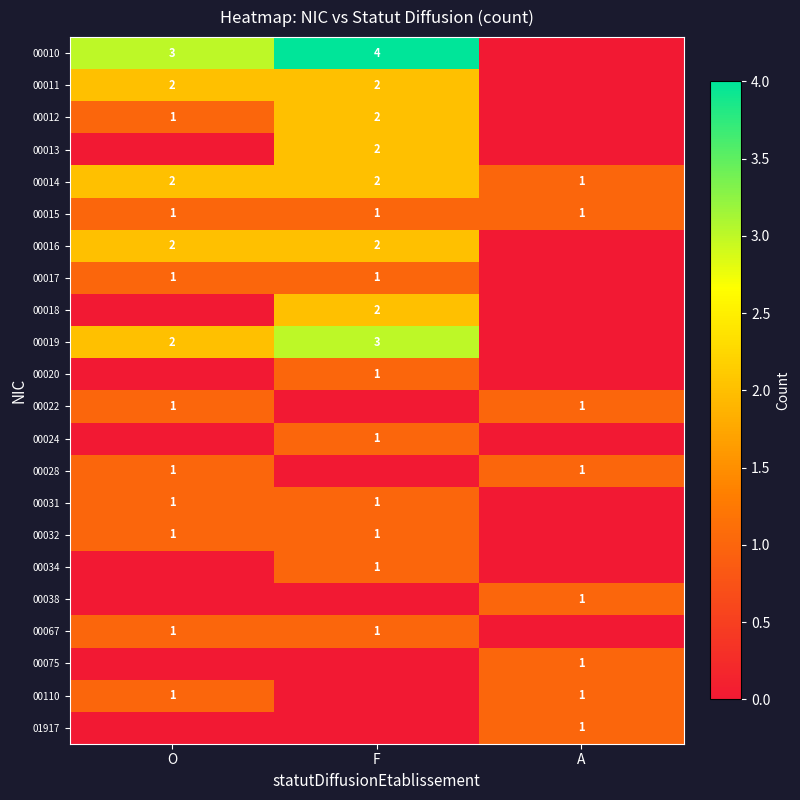

What is the sum of all 00015 values?

3